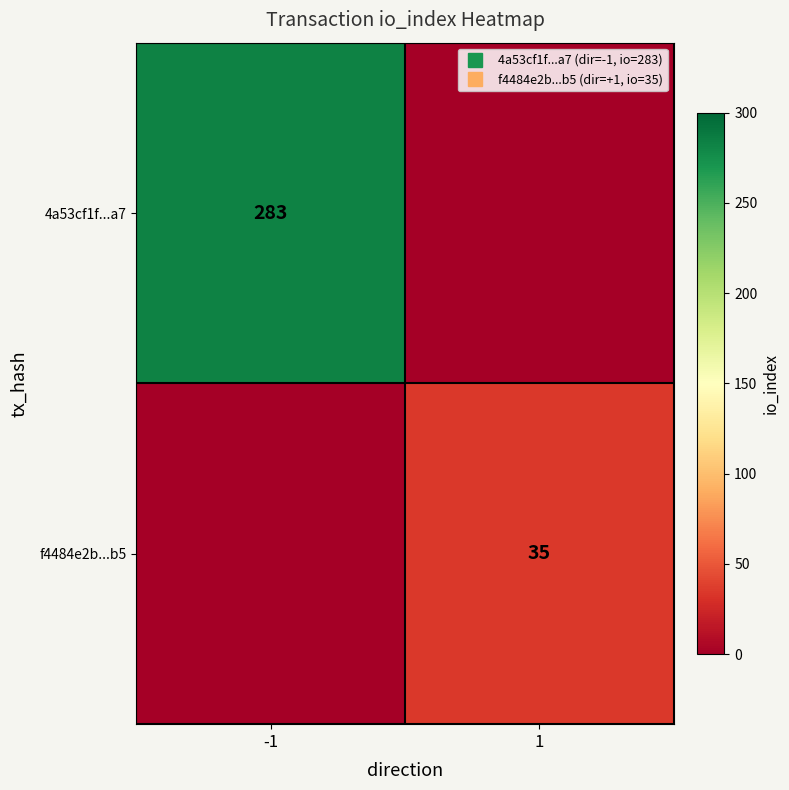

At which label is f4484e2b...b5 closest to 17?

-1